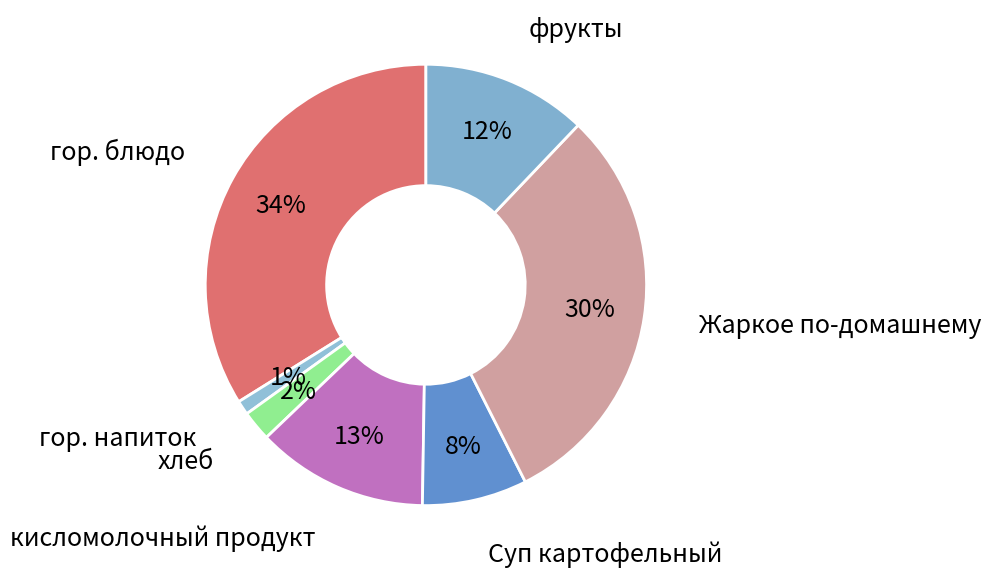

True or false: Жаркое по-домашнему accounts for 36% of the total.

False